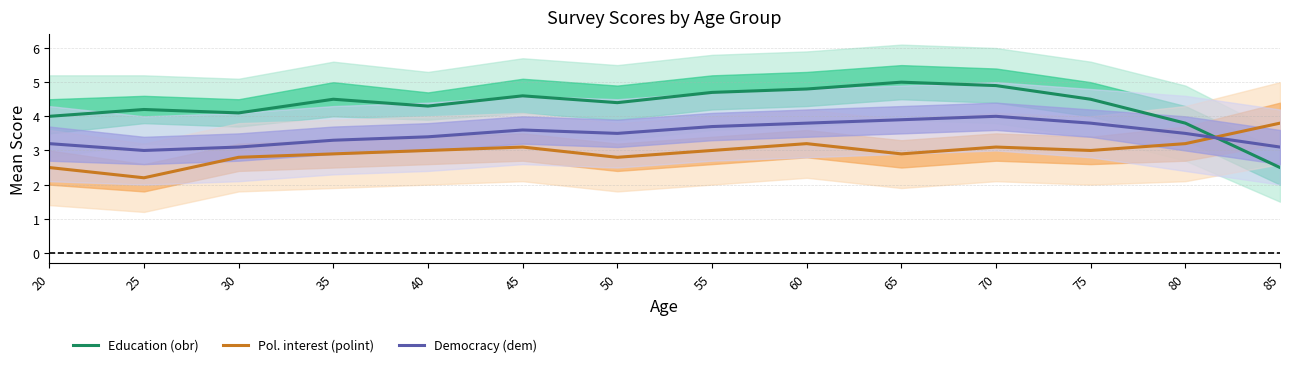

Reading left to right, extract all data points from this chart.

Education (obr): 20=4.0	25=4.2	30=4.1	35=4.5	40=4.3	45=4.6	50=4.4	55=4.7	60=4.8	65=5.0	70=4.9	75=4.5	80=3.8	85=2.5
Pol. interest (polint): 20=2.5	25=2.2	30=2.8	35=2.9	40=3.0	45=3.1	50=2.8	55=3.0	60=3.2	65=2.9	70=3.1	75=3.0	80=3.2	85=3.8
Democracy (dem): 20=3.2	25=3.0	30=3.1	35=3.3	40=3.4	45=3.6	50=3.5	55=3.7	60=3.8	65=3.9	70=4.0	75=3.8	80=3.5	85=3.1